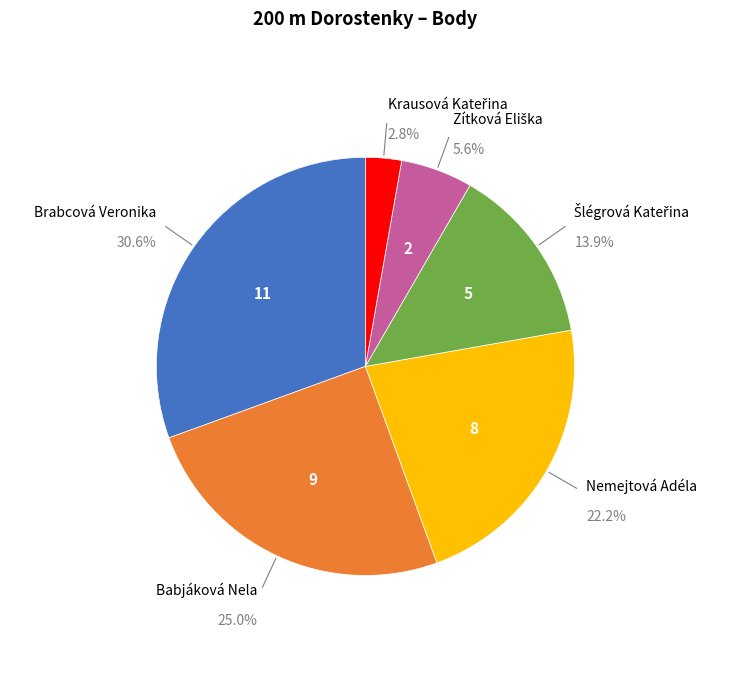

To the nearest percent, what is the average slice percentage?

17%